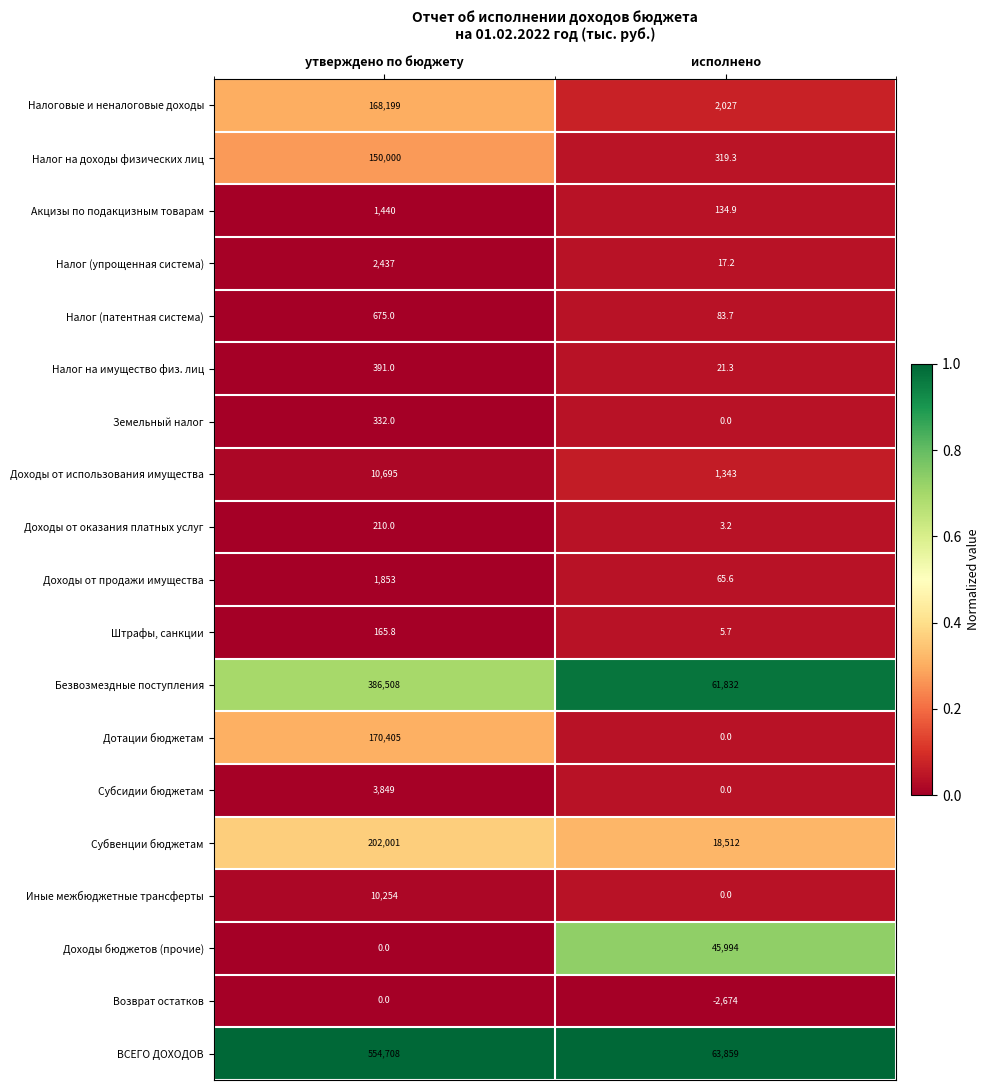

What is the spread (max minus min) of values at исполнено?

66533.0